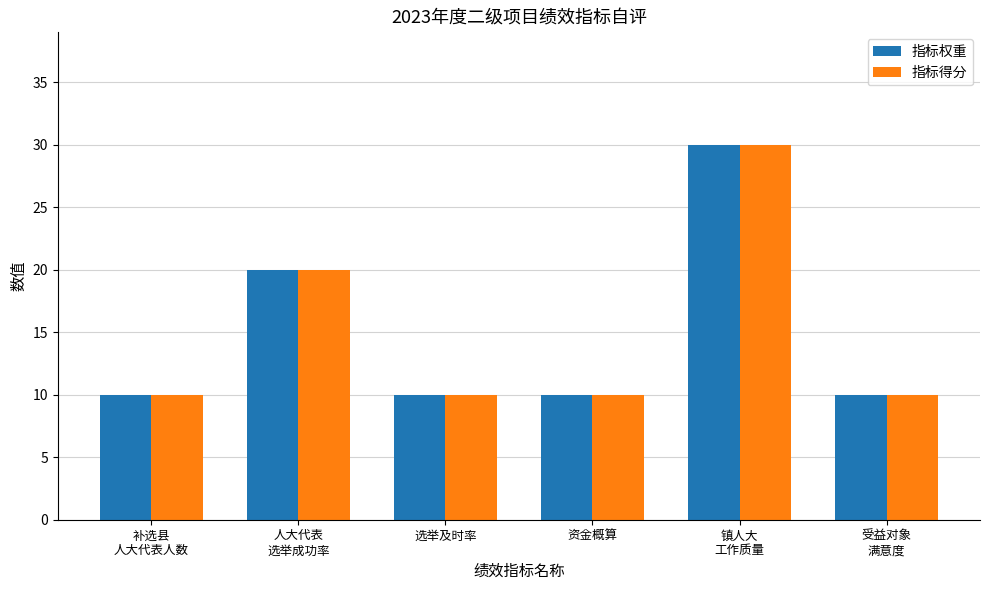

What value does the 指标得分 series have at 镇人大
工作质量, to the nearest 5?

30